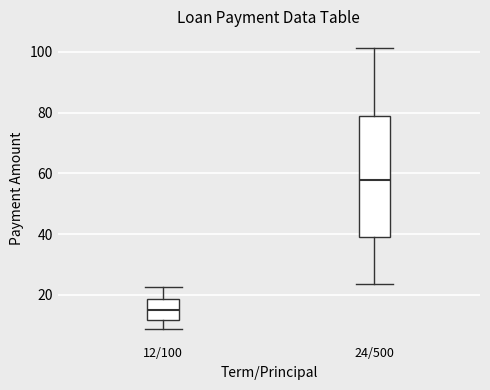

Reading left to right, read every box against the y-axis: the position of its median line, the range the box covers, and the ends of its whiskers. The values are not printed on the chart, so give them approximately, as read against the axis.

12/100: median 16, box 12 to 18, whiskers 8 to 22
24/500: median 58, box 38 to 78, whiskers 24 to 102